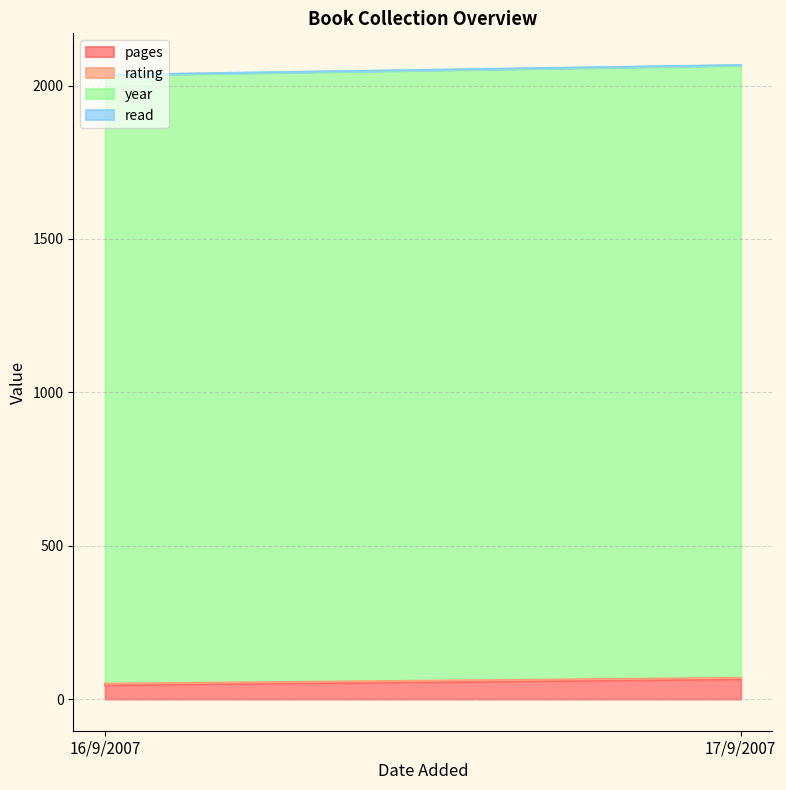

Which series has the largest range (max minus min)?

pages